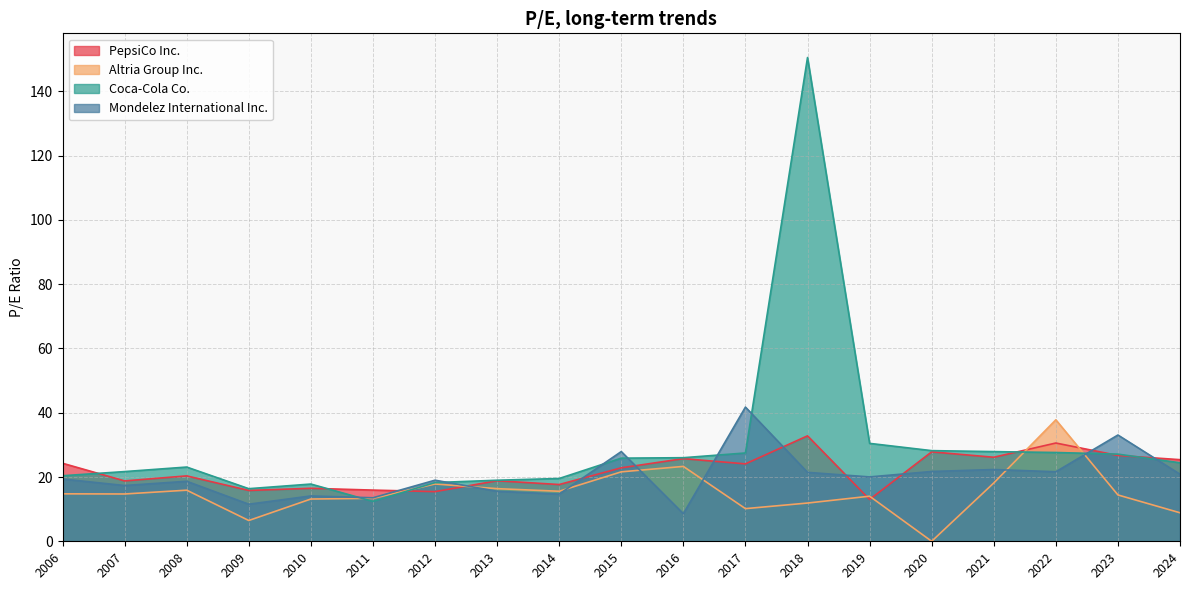

Is it true that PepsiCo Inc. equals 30.6 at 2022?

True